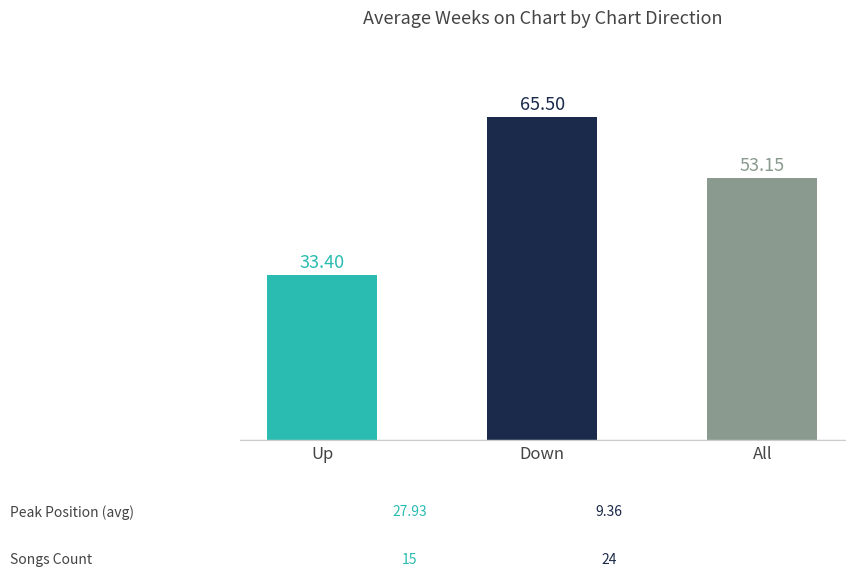

Rank the categories by value from highest to lowest.

Down, All, Up